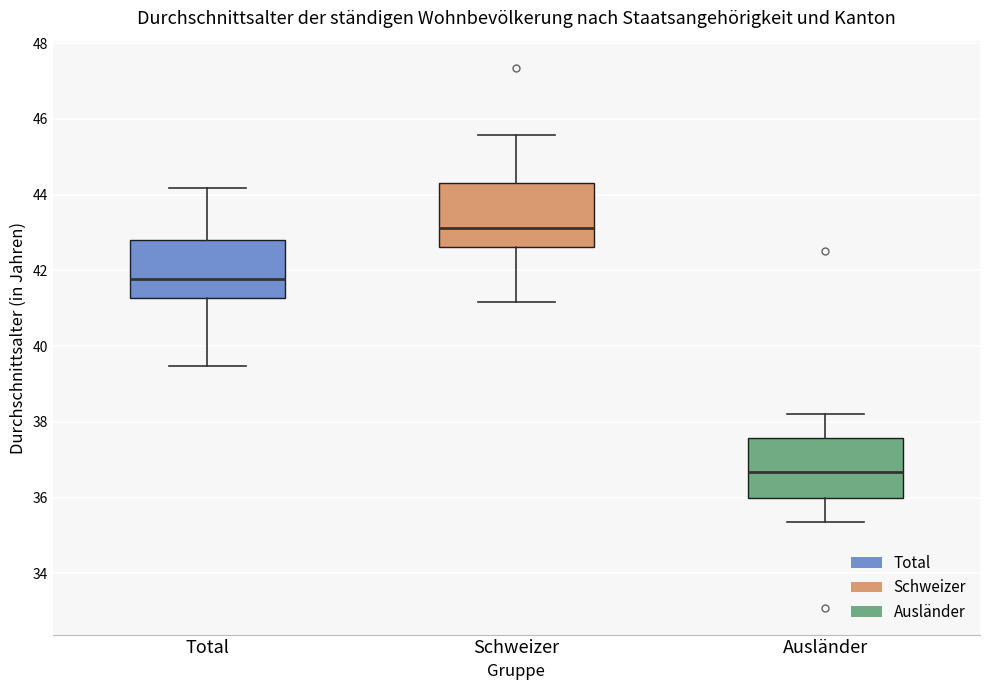

Reading left to right, read every box against the y-axis: the position of its median line, the range the box covers, and the ends of its whiskers. The values are not printed on the chart, so give them approximately, as read against the axis.

Total: median 41.8, box 41.2 to 42.8, whiskers 39.4 to 44.2
Schweizer: median 43.2, box 42.6 to 44.4, whiskers 41.2 to 45.6
Ausländer: median 36.6, box 36.0 to 37.6, whiskers 35.4 to 38.2